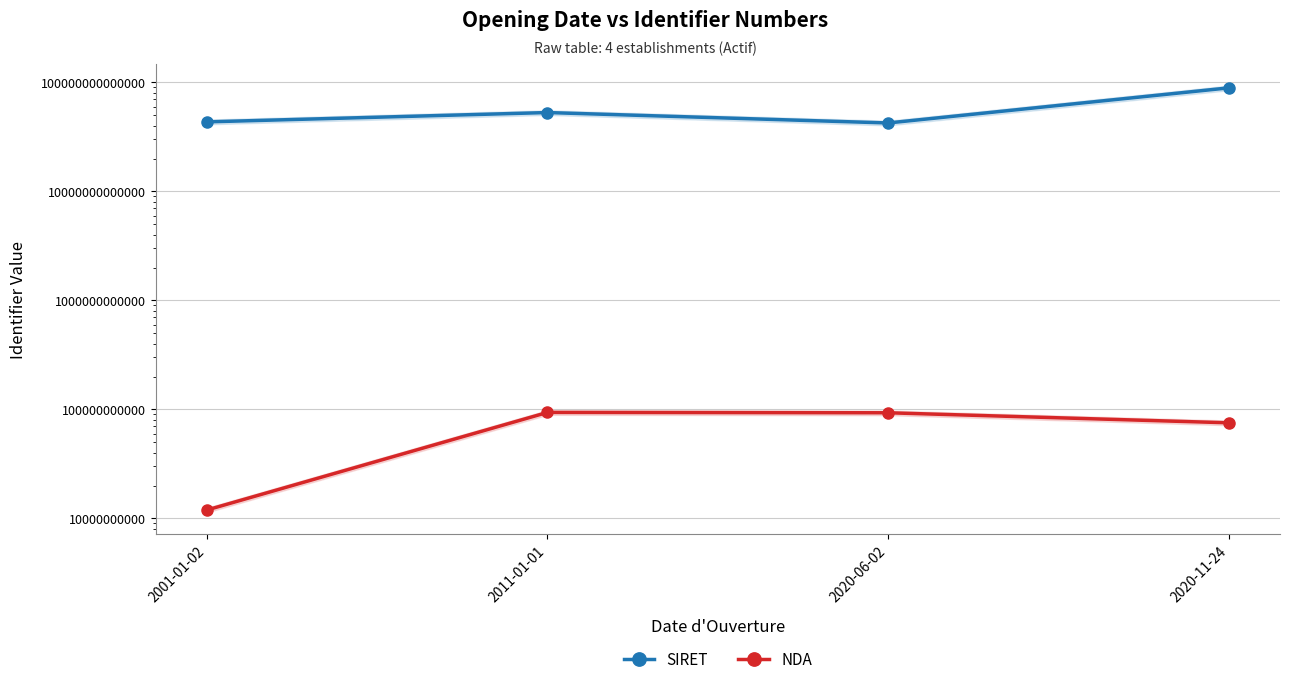

At how many categories does at least one series exceed 2599981133884?

4